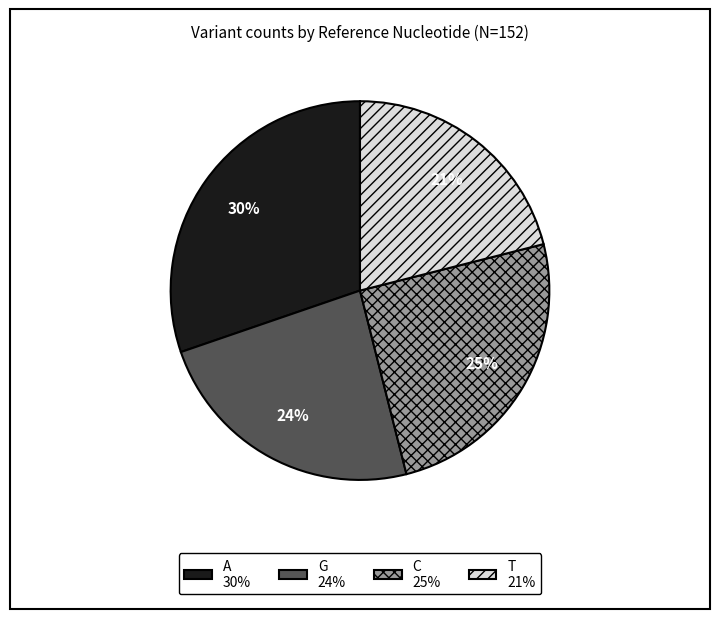

Do C and A together represent more than half of the pie?

Yes